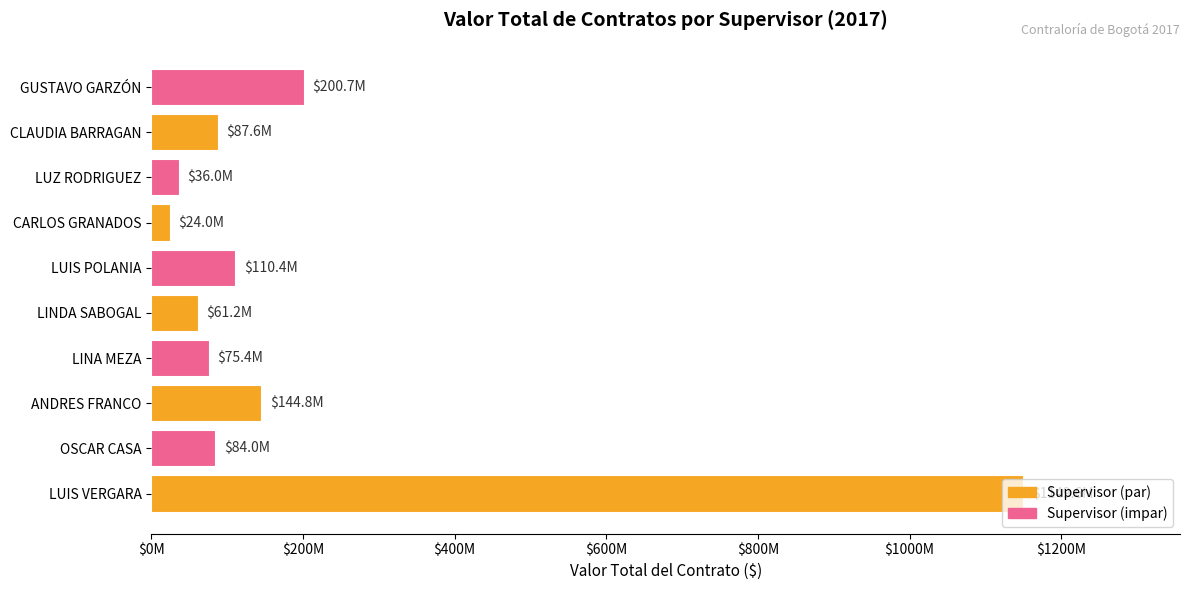

Are the bars horizontal?

Yes